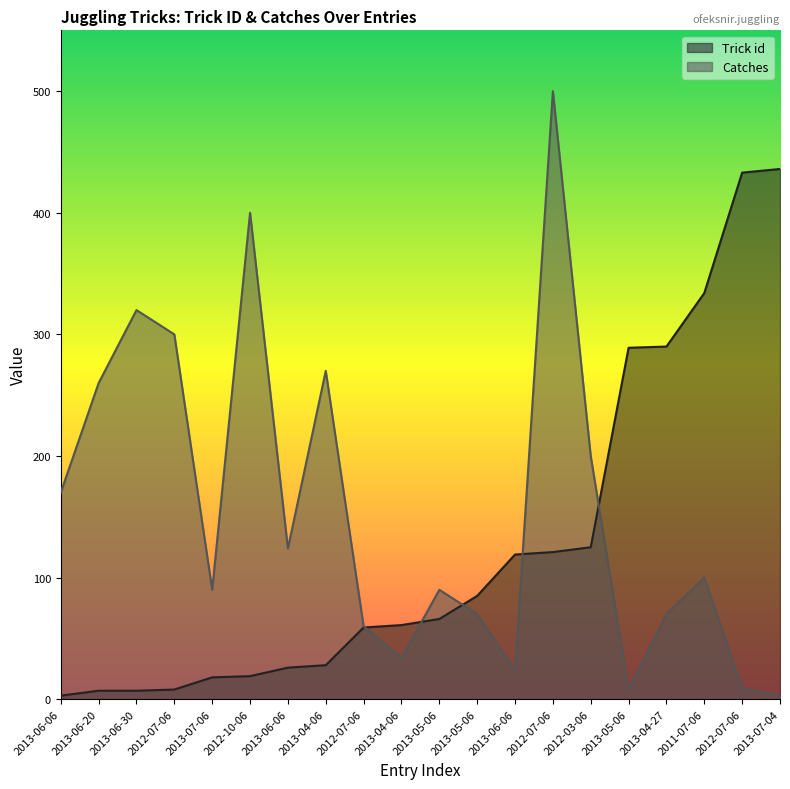

How many values in the Catches series are below 100?

10